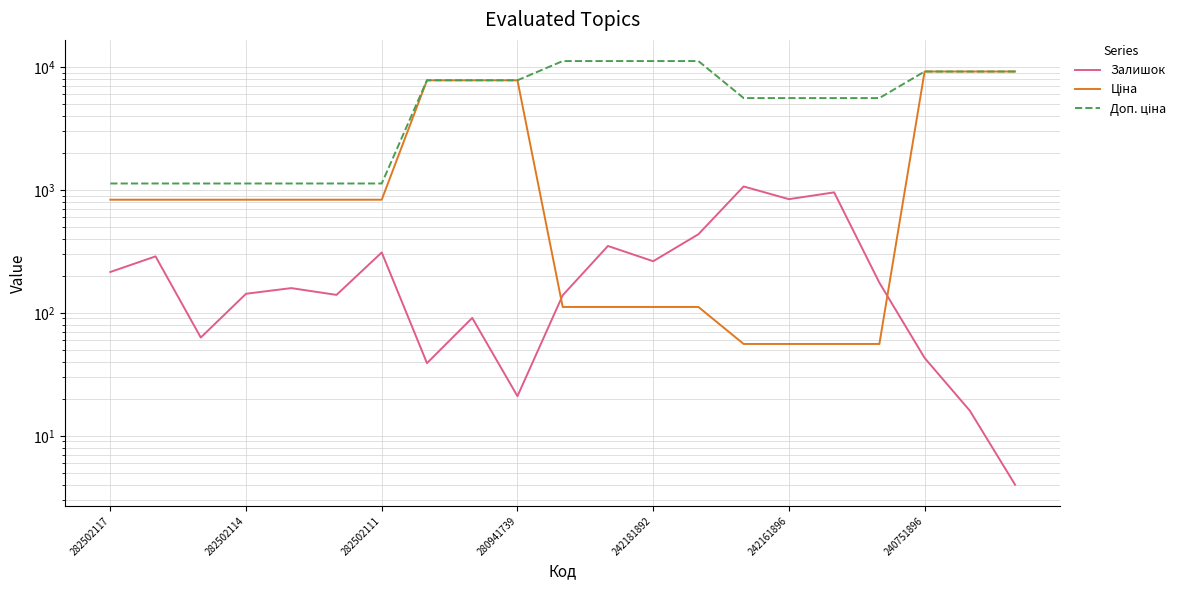

Which has a higher value, 8 or 17?

17